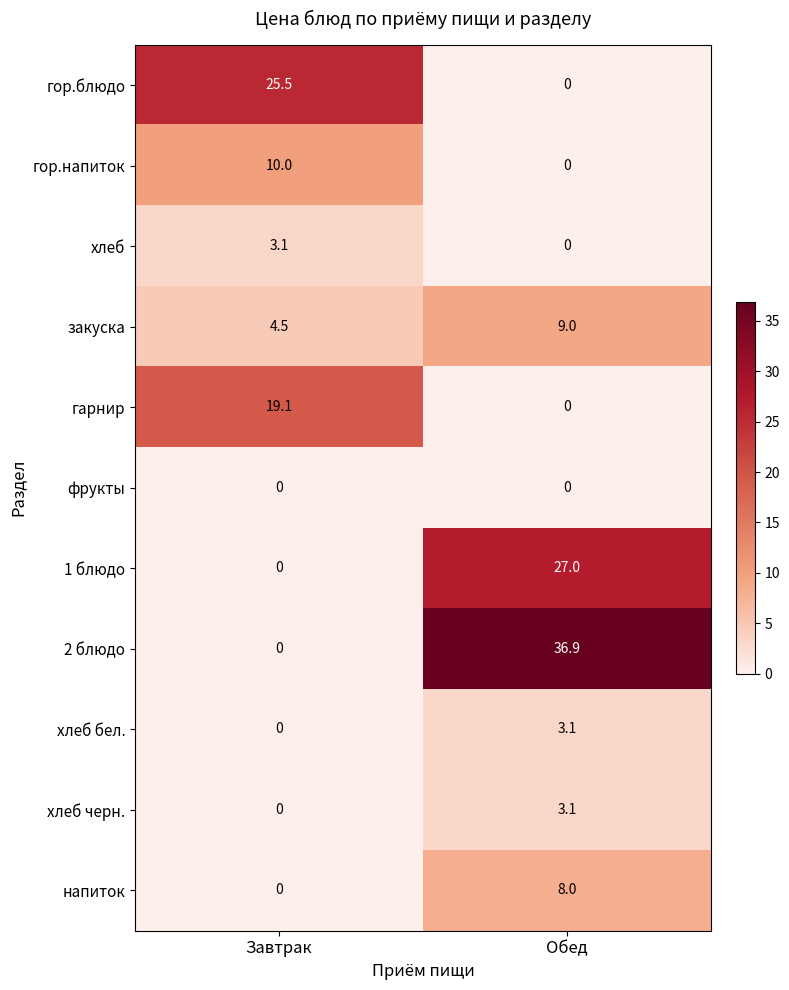

True or false: гор.напиток has a value of 10.0 at Завтрак.

True